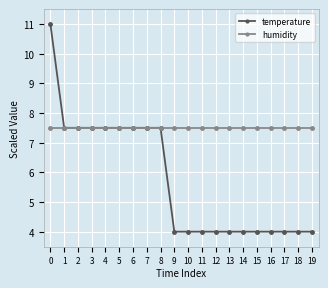

What are all the series names shown in the legend?

temperature, humidity